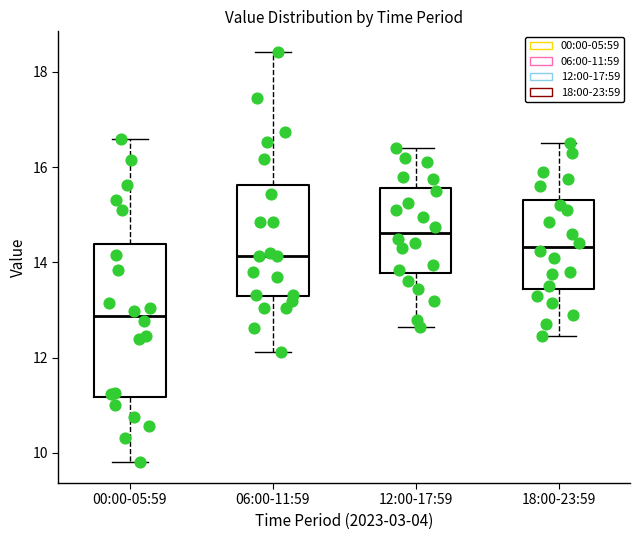

Reading left to right, transcribe this box plot: for each box, give where its median line is, the range the box spans, and where its two whiskers end, as read against the y-axis. The values are not printed on the chart, so give them approximately, as read against the axis.

00:00-05:59: median 12.8, box 11.2 to 14.4, whiskers 9.8 to 16.6
06:00-11:59: median 14.2, box 13.2 to 15.6, whiskers 12.2 to 18.4
12:00-17:59: median 14.6, box 13.8 to 15.6, whiskers 12.6 to 16.4
18:00-23:59: median 14.4, box 13.4 to 15.4, whiskers 12.4 to 16.6